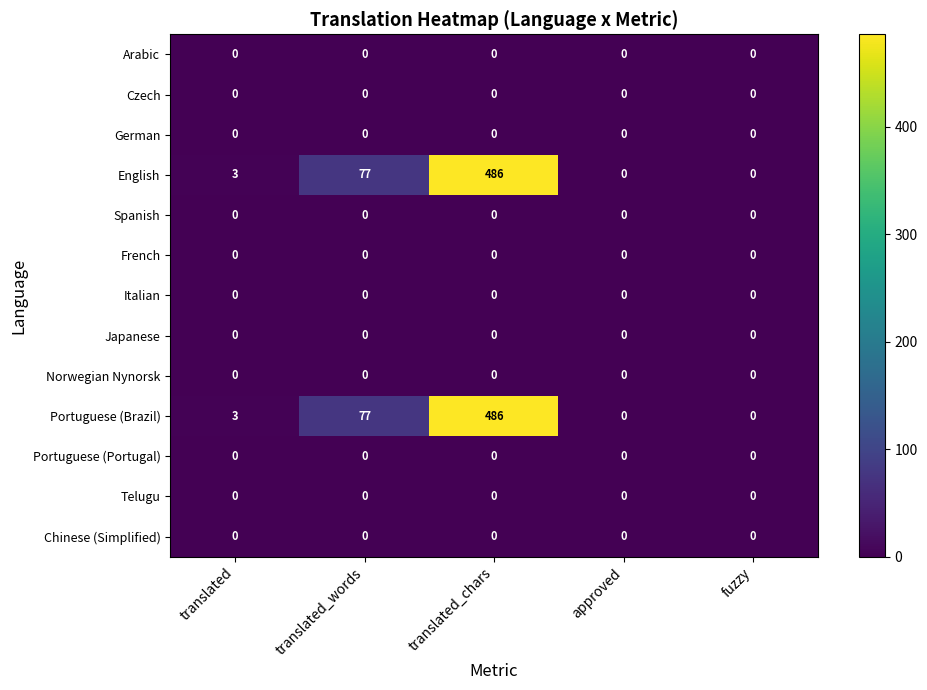

What is the maximum value shown in the chart?

486